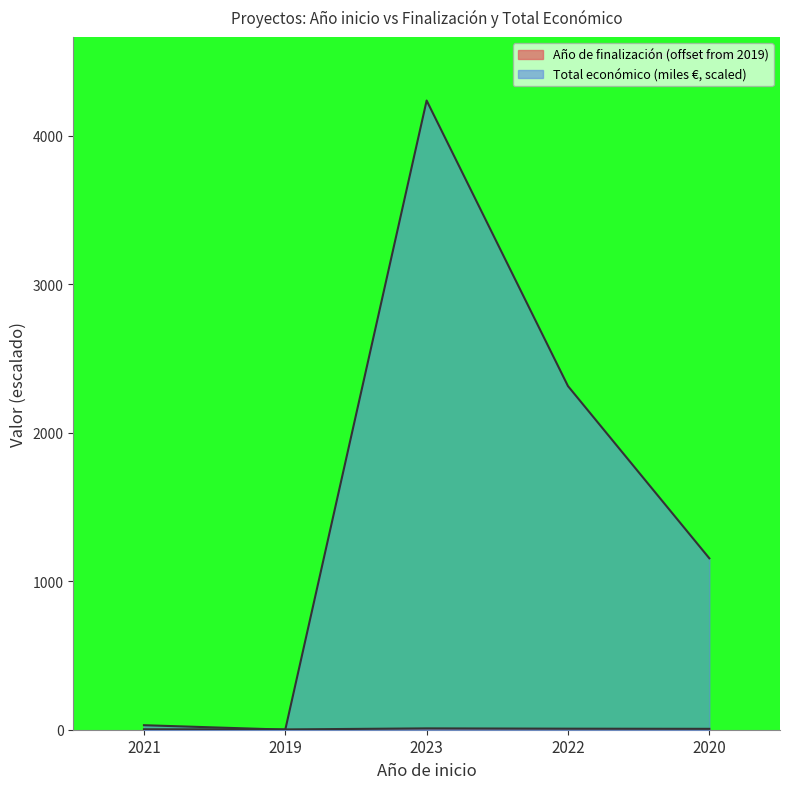

What is the average value of the Total económico series?

1547.8